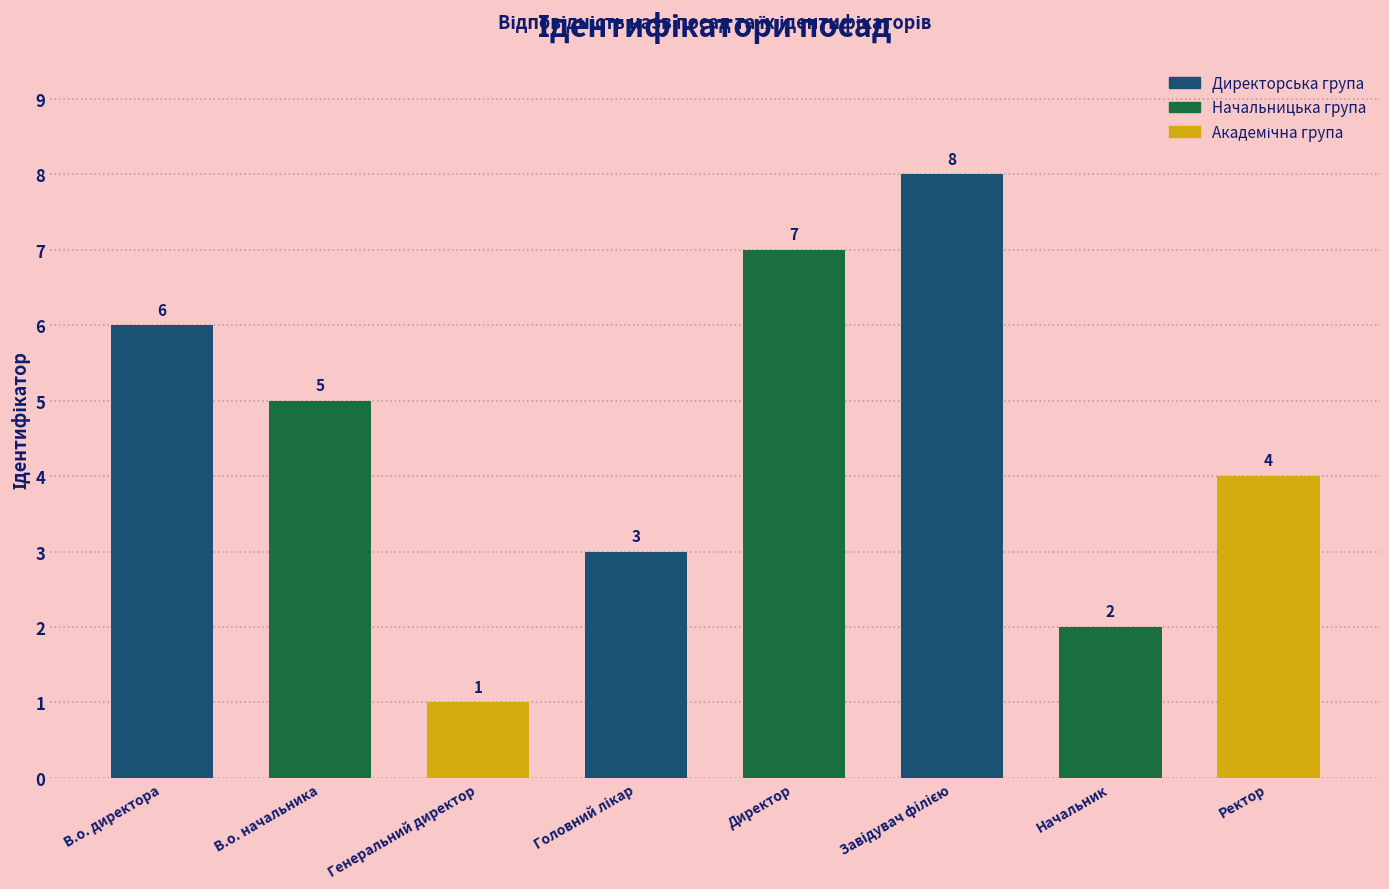

Where is the data nearest to the value 4?

Ректор